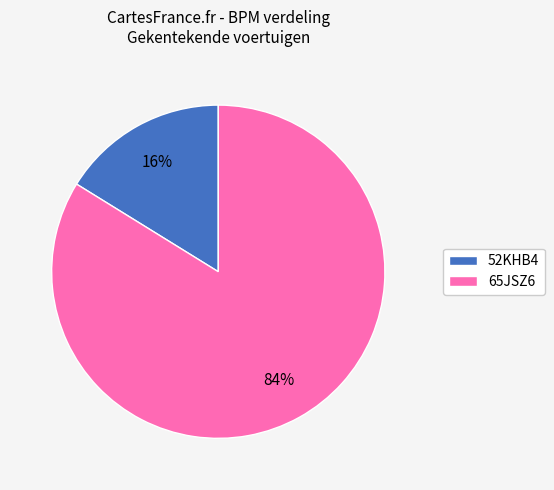

Which category has the biggest portion of the pie?

65JSZ6